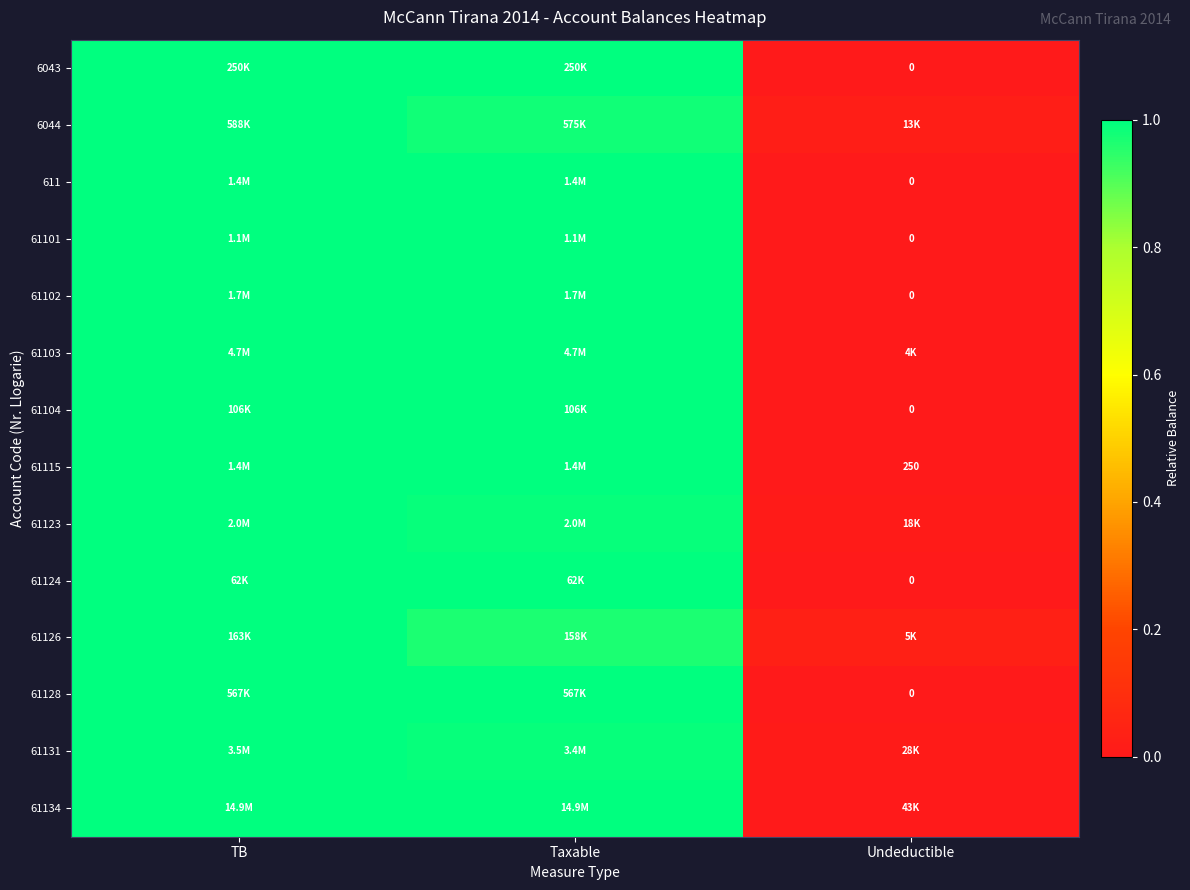

What is the sum of the 61103 values at Taxable and Undeductible?

1.0